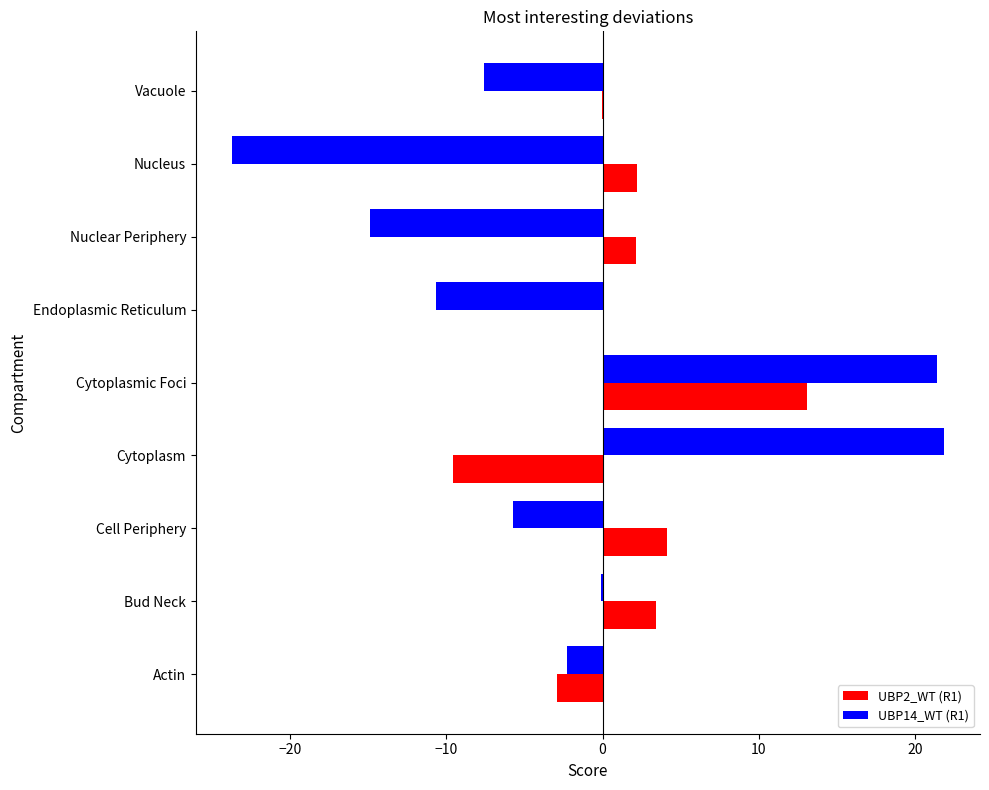

Between Actin and Nucleus, which series saw the biggest shift?

UBP14_WT (R1)